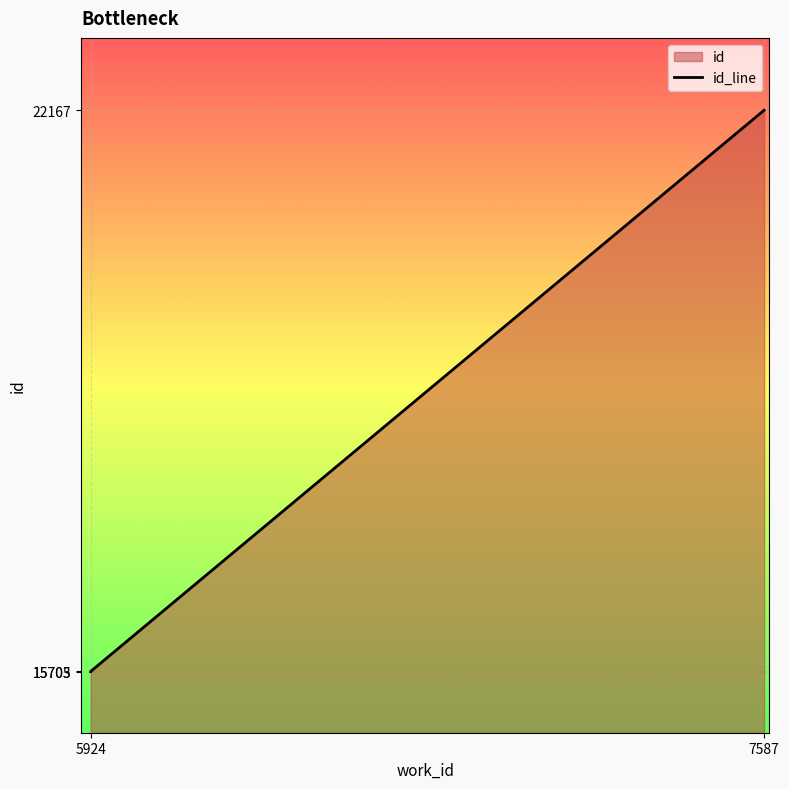

What is the greatest value displayed?

22167